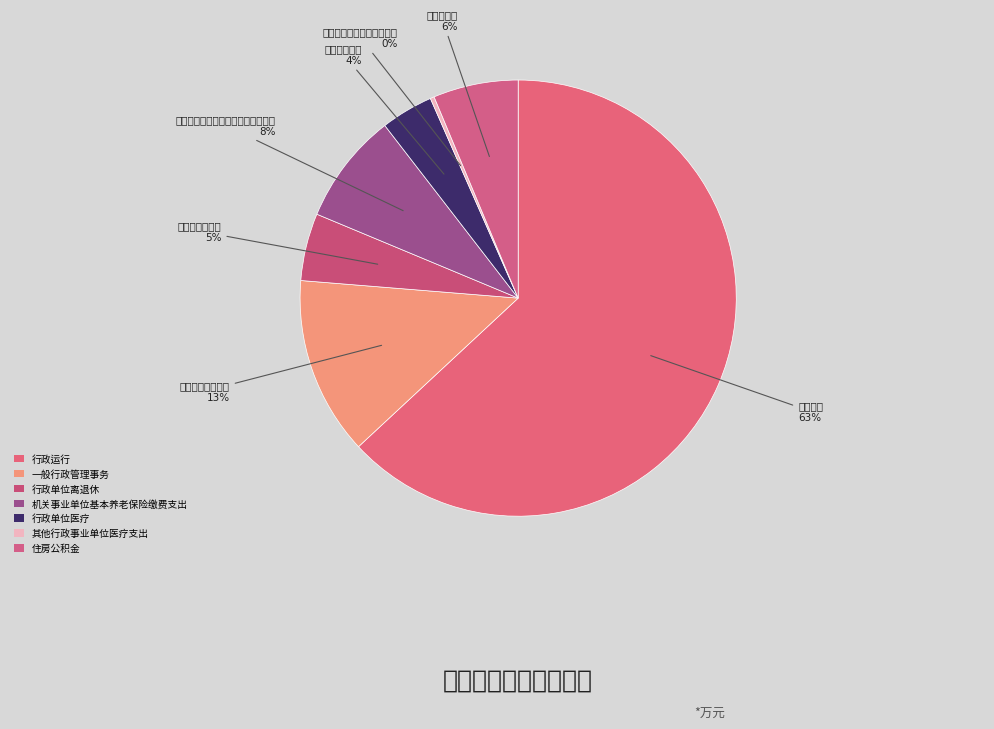

What is the smallest slice in the pie chart?

其他行政事业单位医疗支出